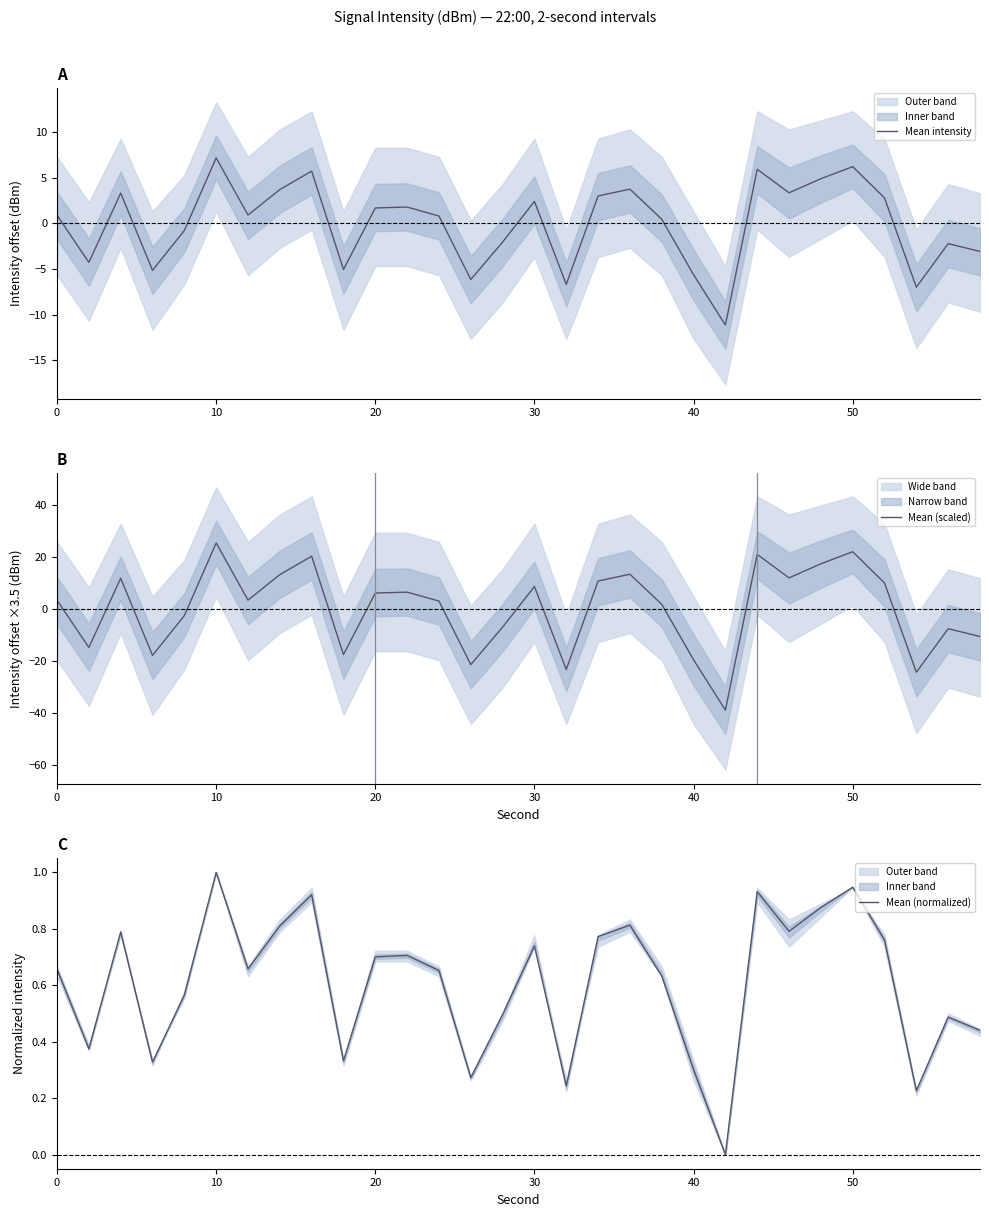

The Mean (normalized) series shows 1.2 at 20. True or false?

False